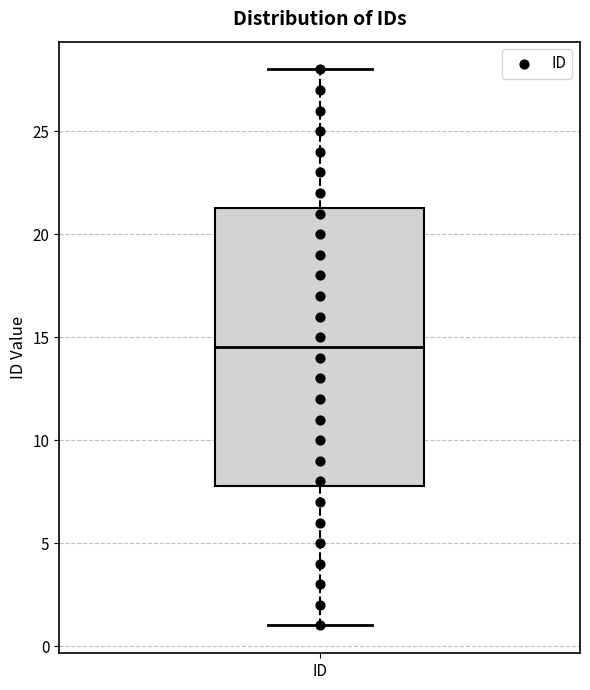

Transcribe this box plot: give where the median line is, the range the box spans, and where the two whiskers end, as read against the y-axis. The values are not printed on the chart, so give them approximately, as read against the axis.

median 14.5, box 8.0 to 21.5, whiskers 1.0 to 28.0